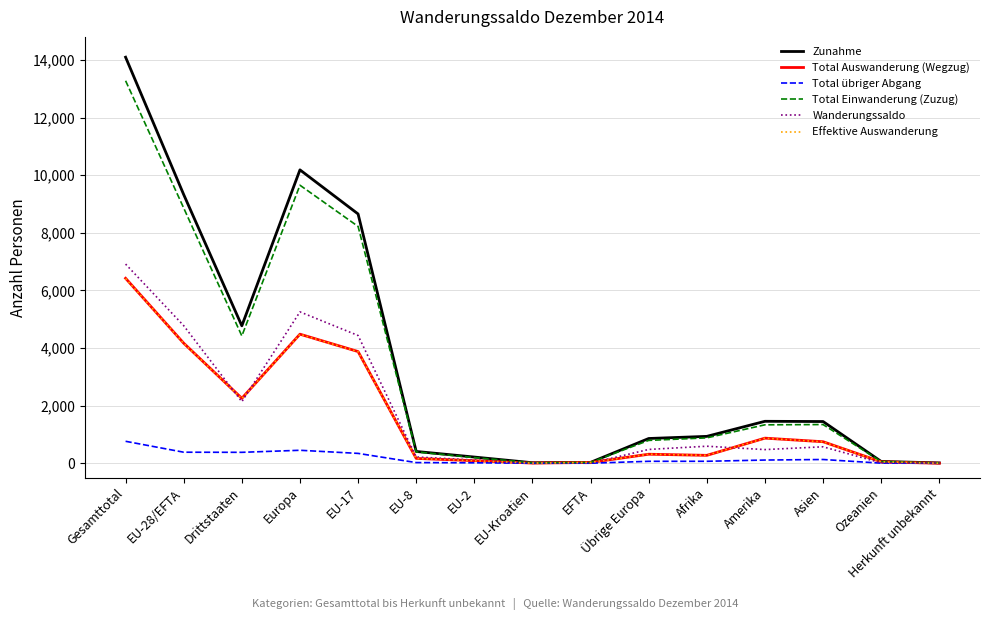

At which label is Wanderungssaldo closest to 3457?

EU-17